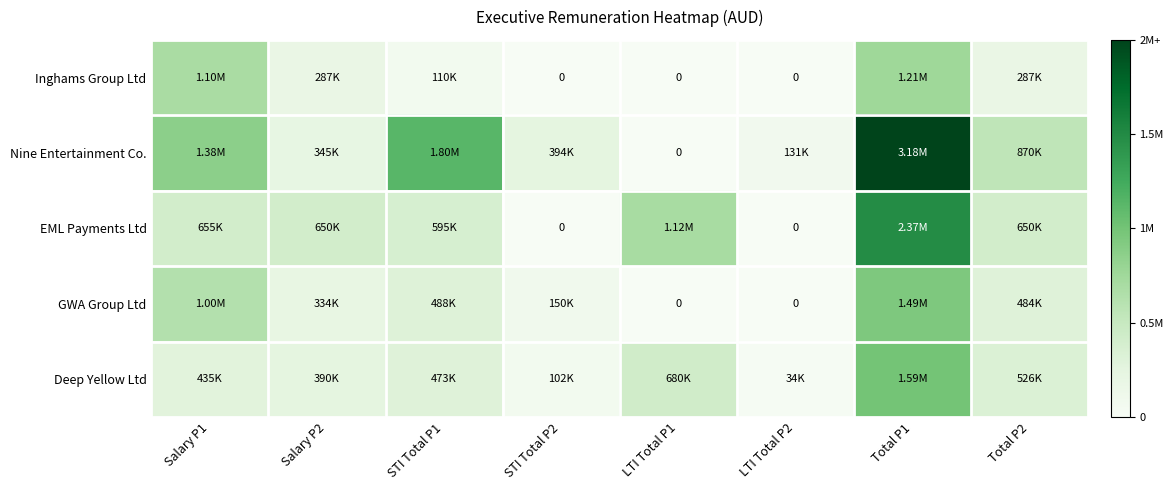

Is it true that Deep Yellow Ltd equals 0.0 at LTI Total P2?

True